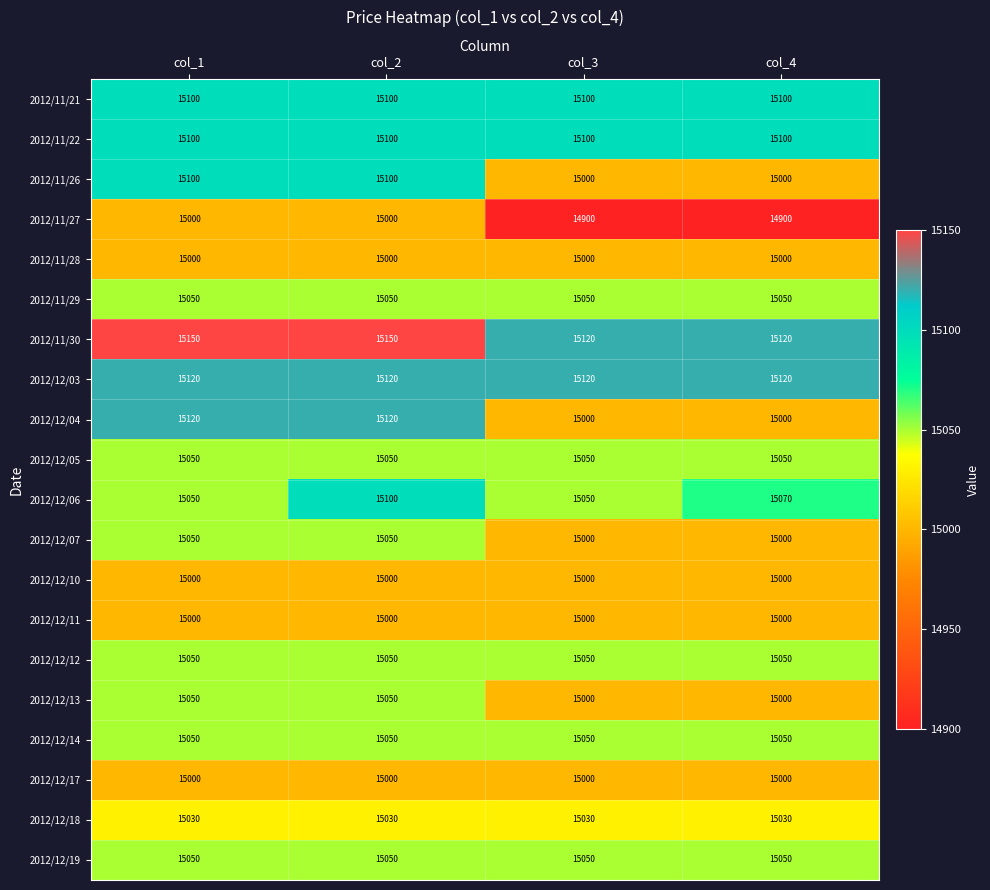

What is the sum of all 2012/12/14 values?

60200